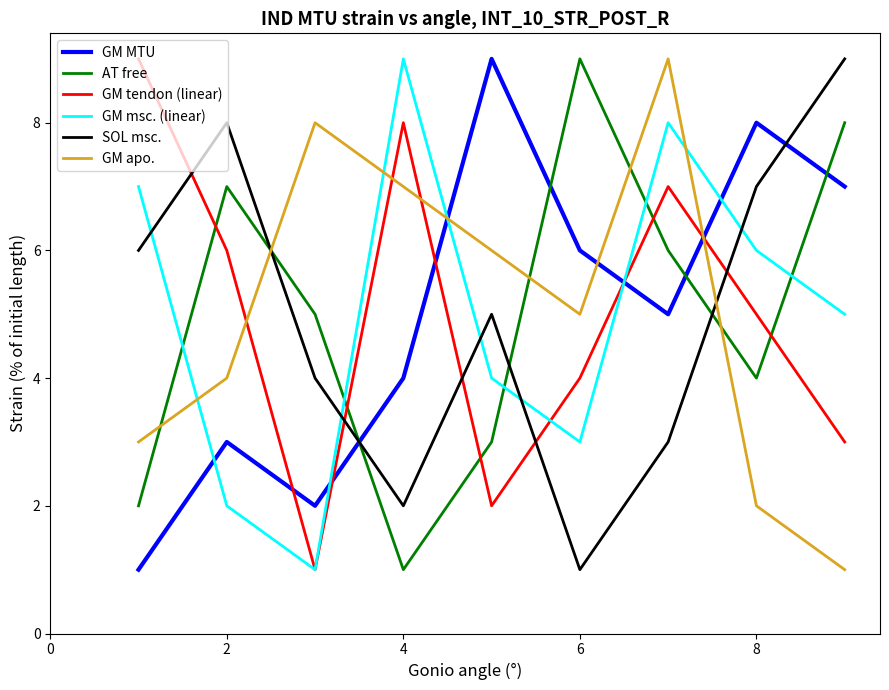

Count the number of categories in the chart.

9